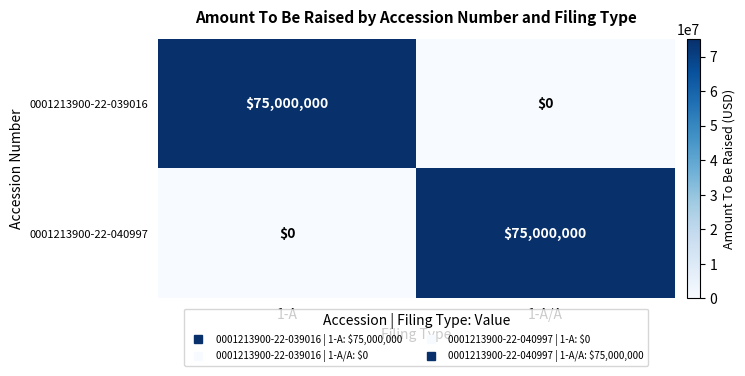

Rank the series at 1-A/A from highest to lowest value.

0001213900-22-040997, 0001213900-22-039016